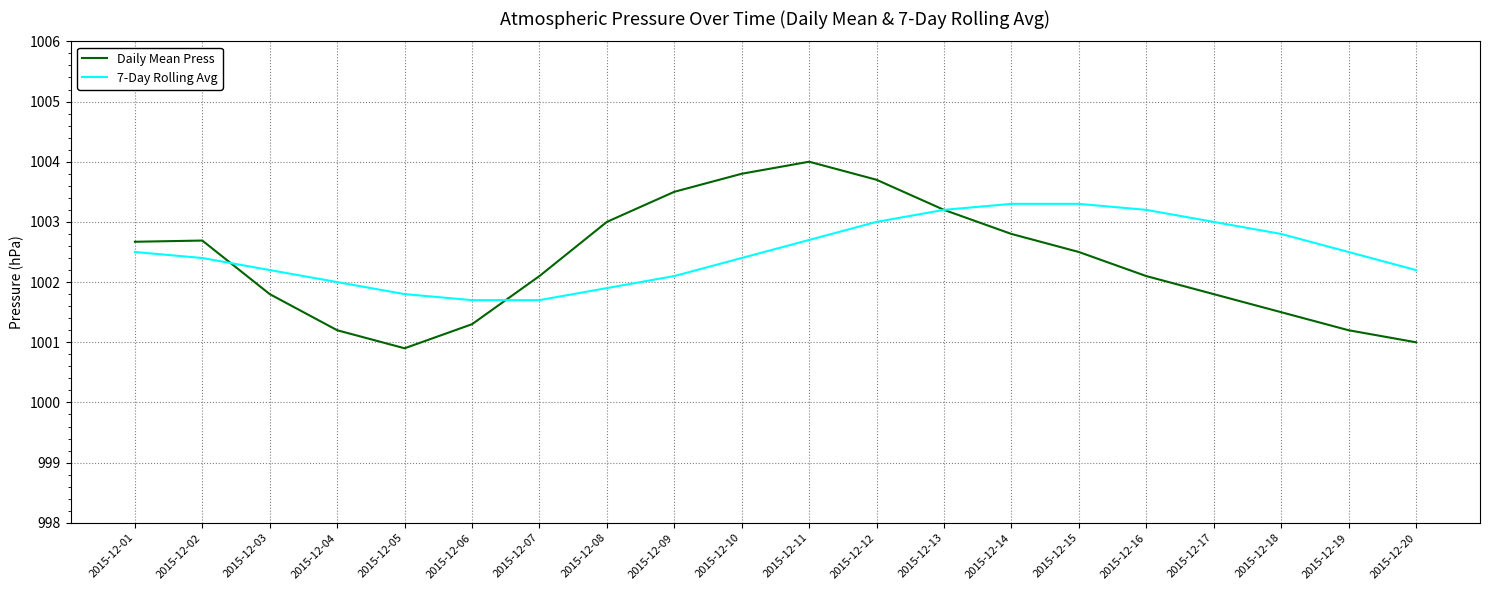

At which label is 7-Day Rolling Avg closest to 1002?

2015-12-04